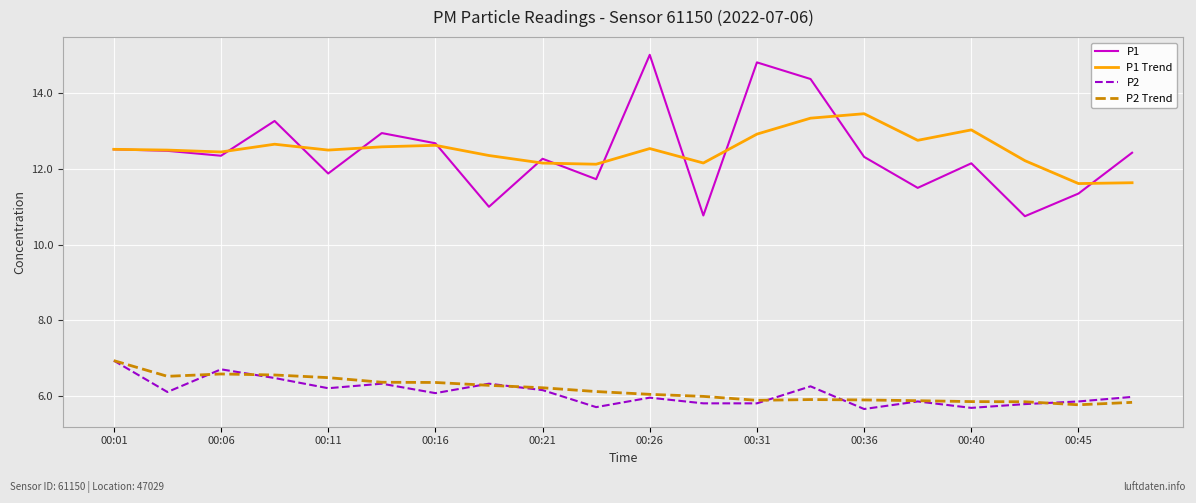

What is the minimum value shown in the chart?

5.7